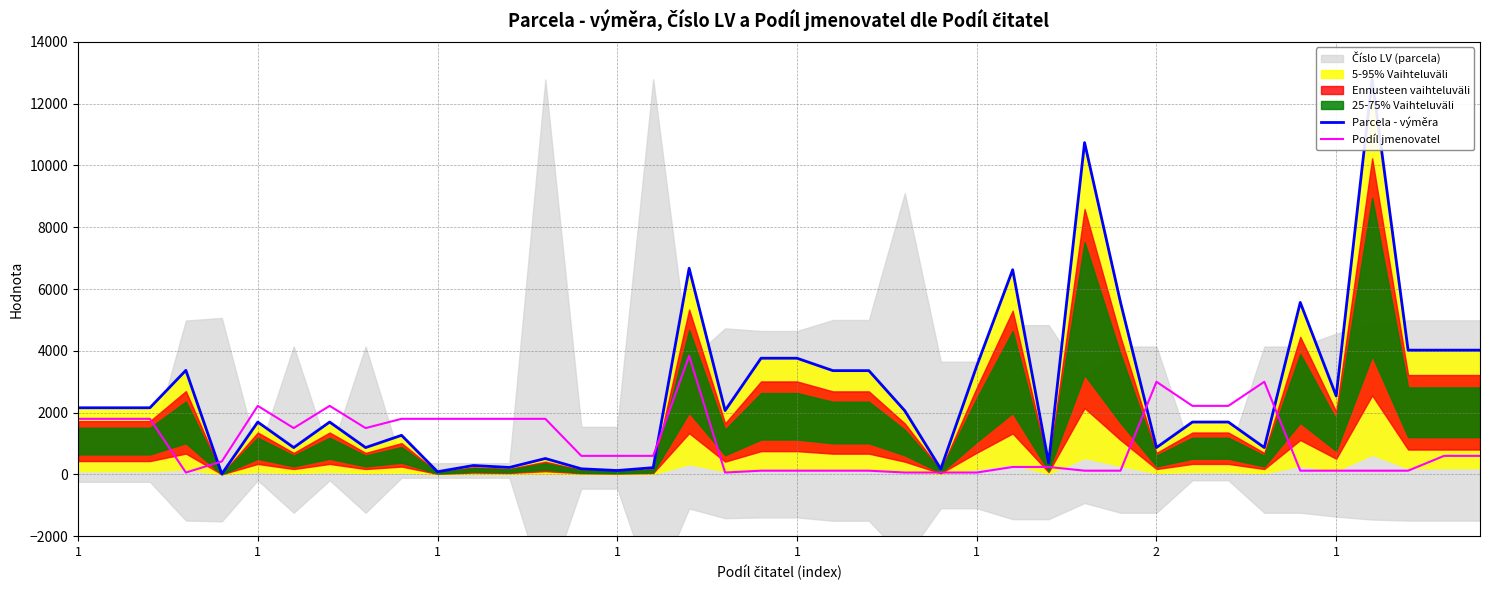

What is the difference between the maximum and minimum values in the Parcela - výměra series?

12773.0